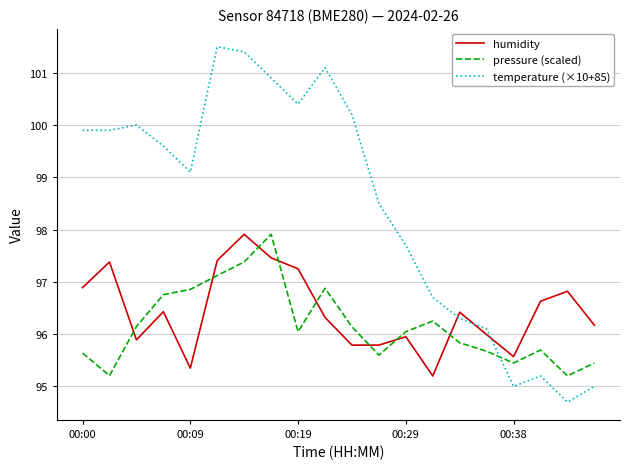

What is the difference between the maximum and minimum values in the temperature (×10+85) series?

6.8